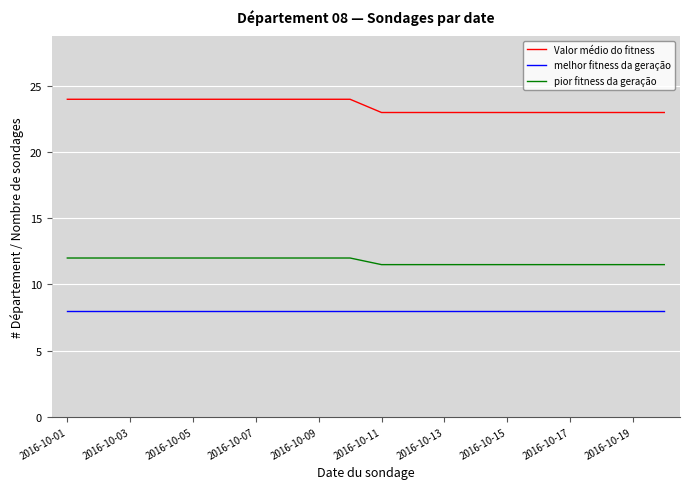

True or false: melhor fitness da geração and Valor médio do fitness cross at least once.

False